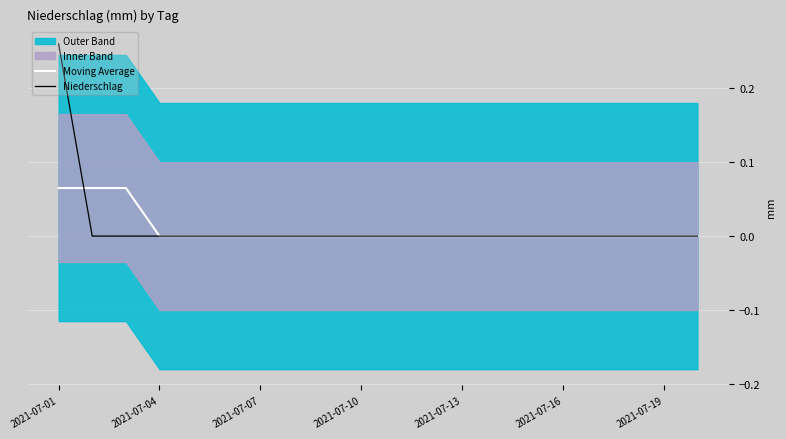

At which category is the sum across all series the highest?

2021-07-01